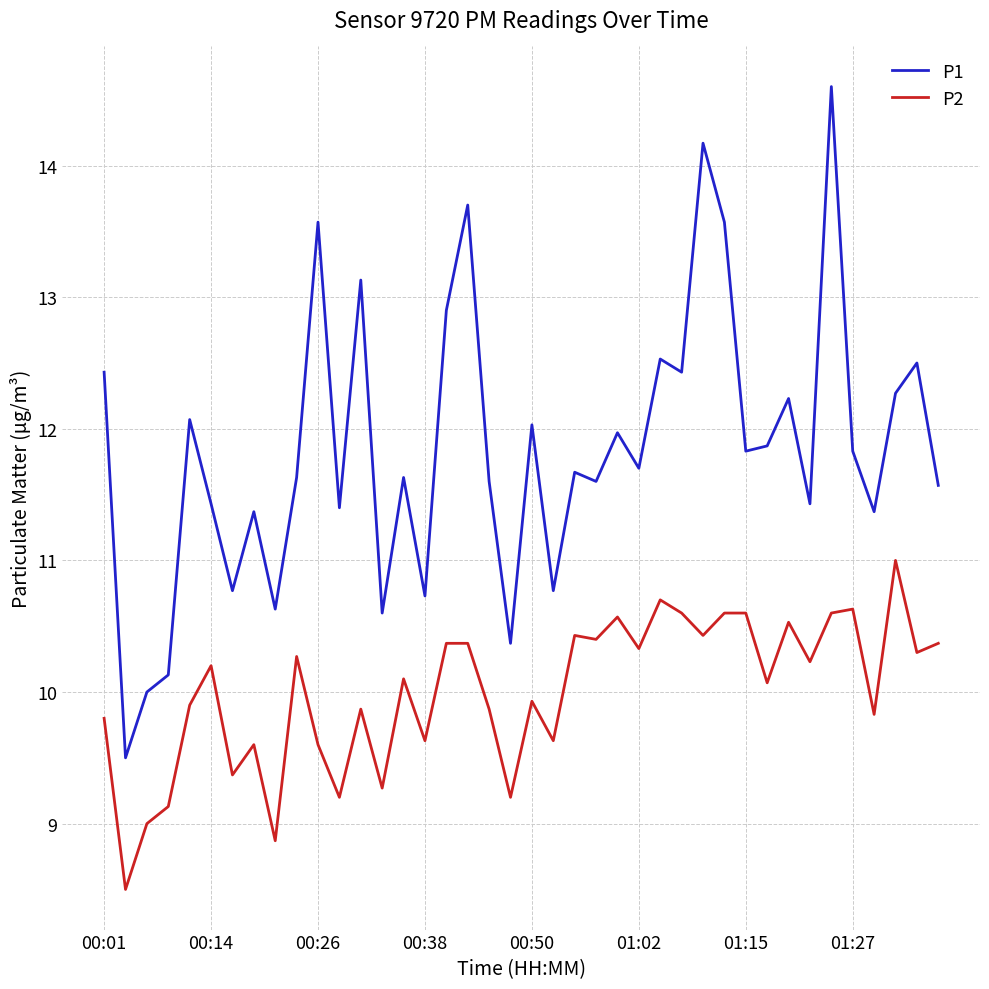

Does the chart have visible grid lines?

Yes